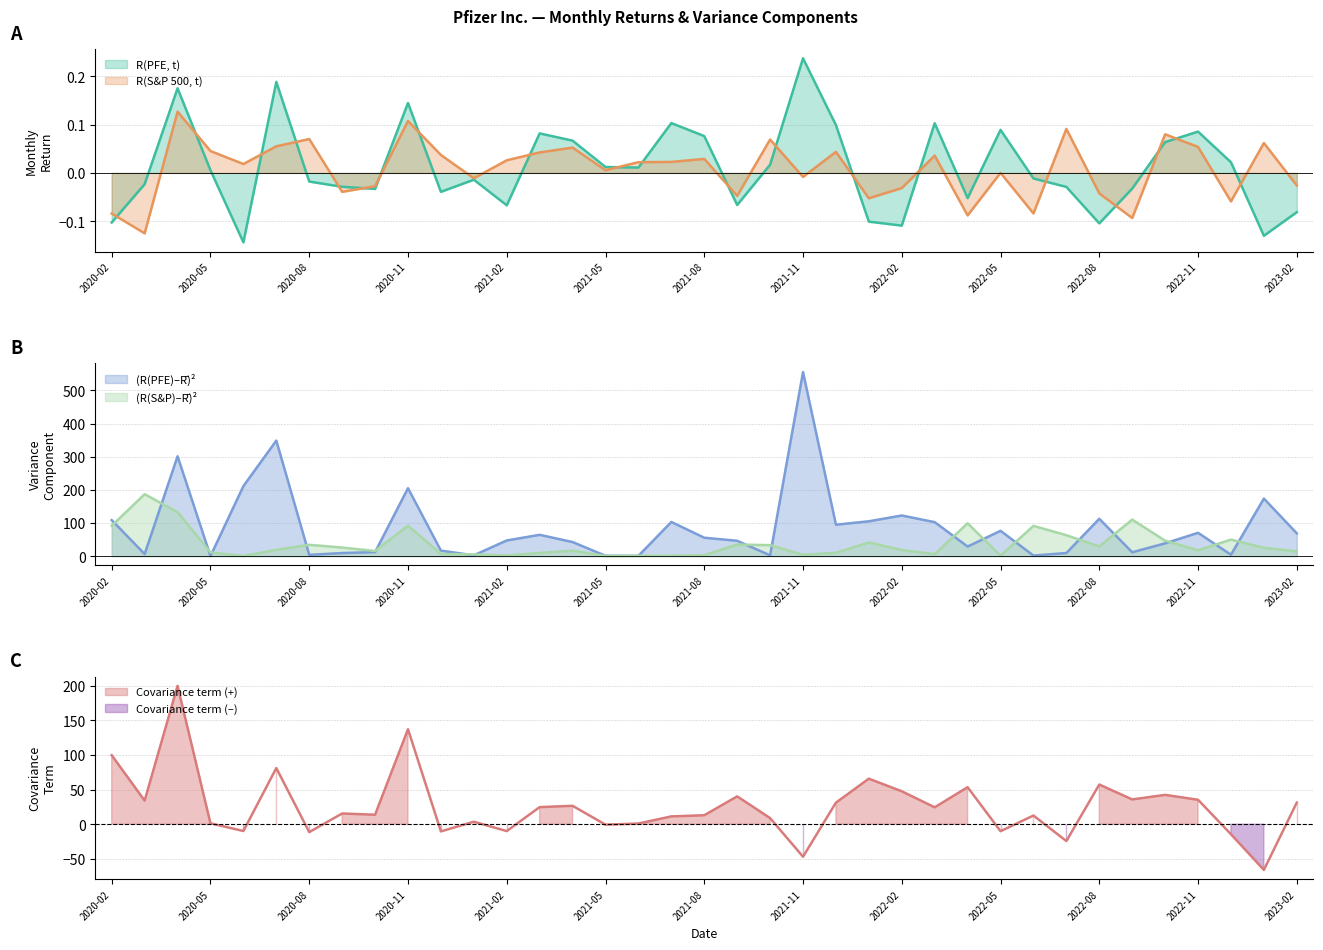

Which series has the widest spread of values?

(R(PFE)-Rmean)^2